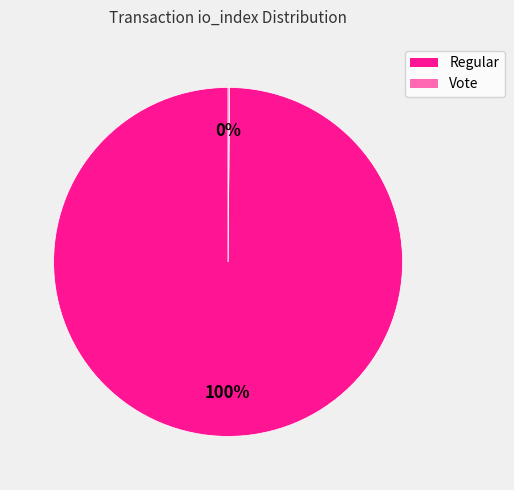

Which category has the biggest portion of the pie?

Regular